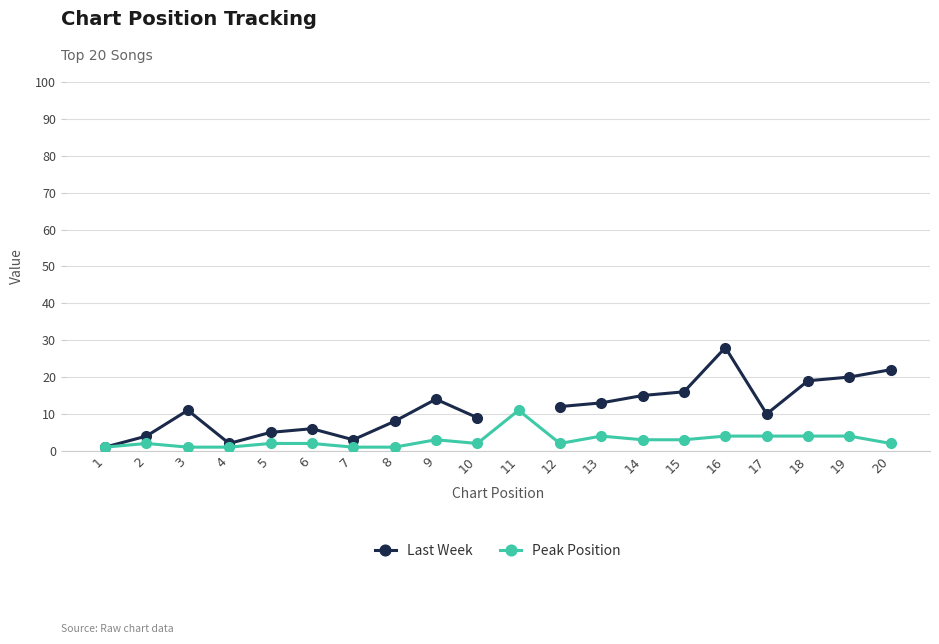

Is the value of Peak Position at 9 greater than the value of Last Week at 10?

No